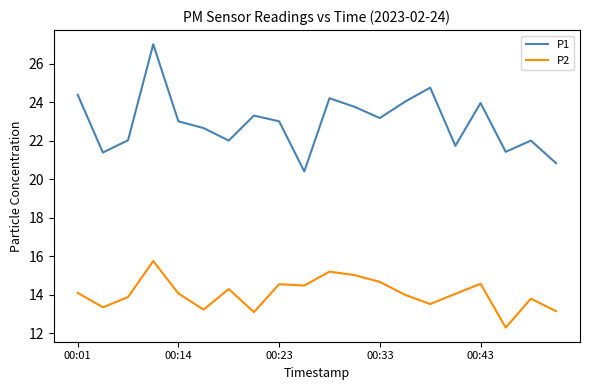

How many interior local peaks does the P1 series have?

6